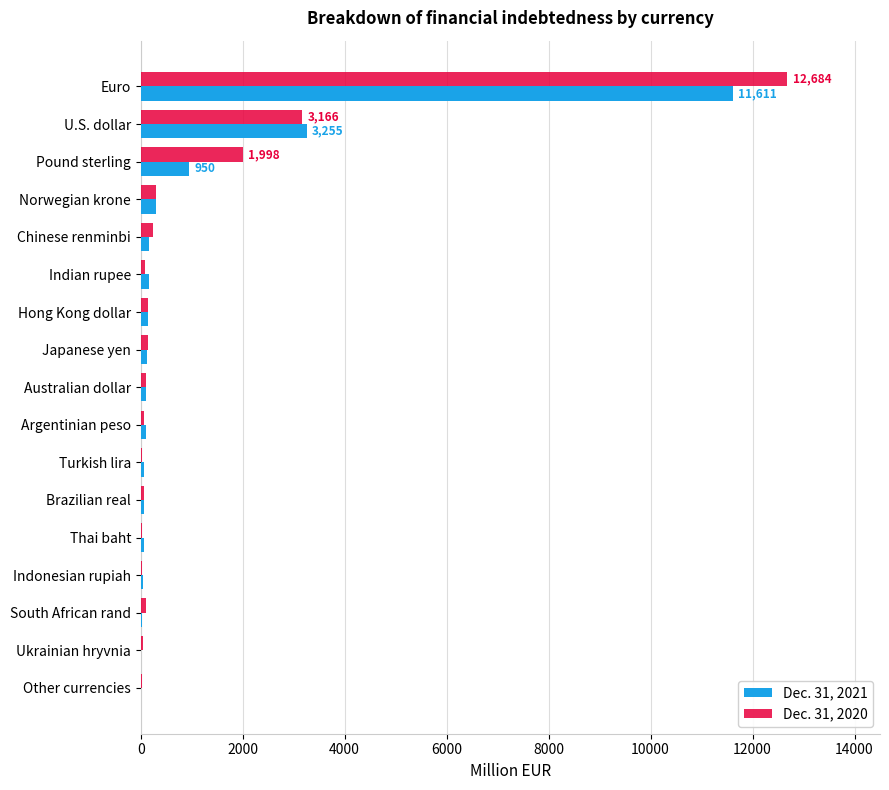

Which category has the highest value in the Dec. 31, 2021 series?

Euro